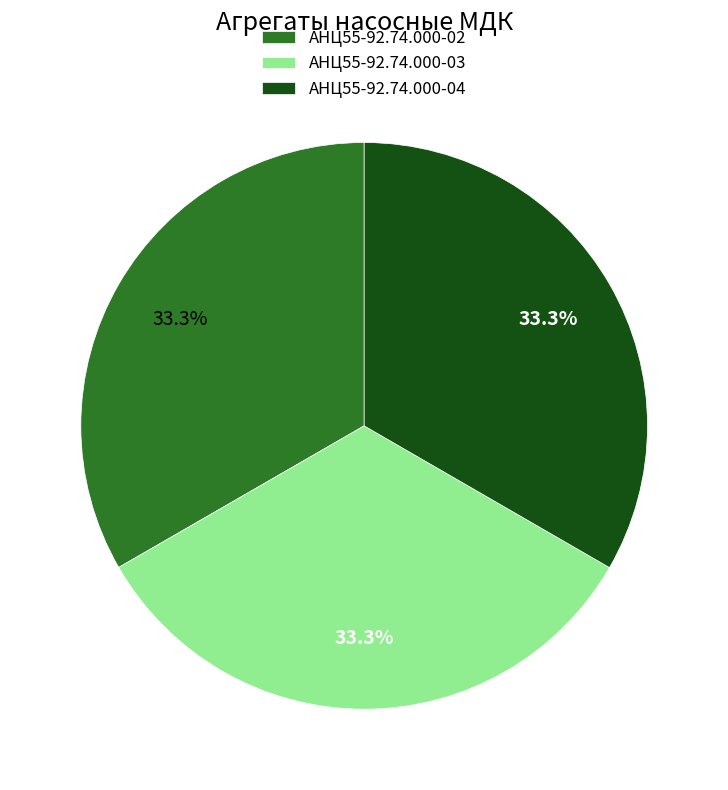

What is the ratio of the value at АНЦ55-92.74.000-03 to the value at АНЦ55-92.74.000-02?

1.0